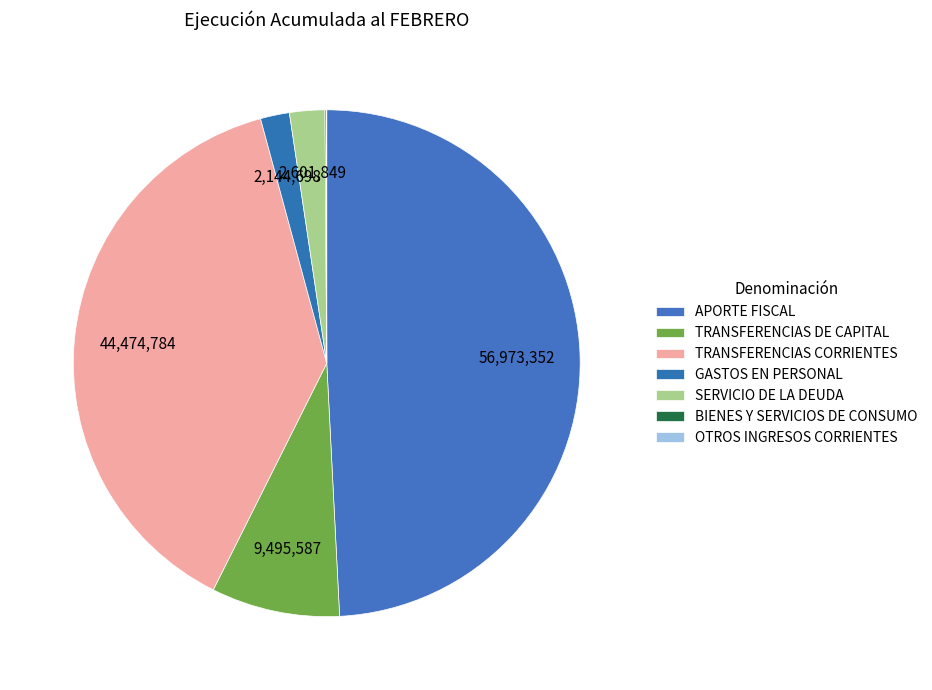

What percentage is NOT represented by APORTE FISCAL?

50.8%